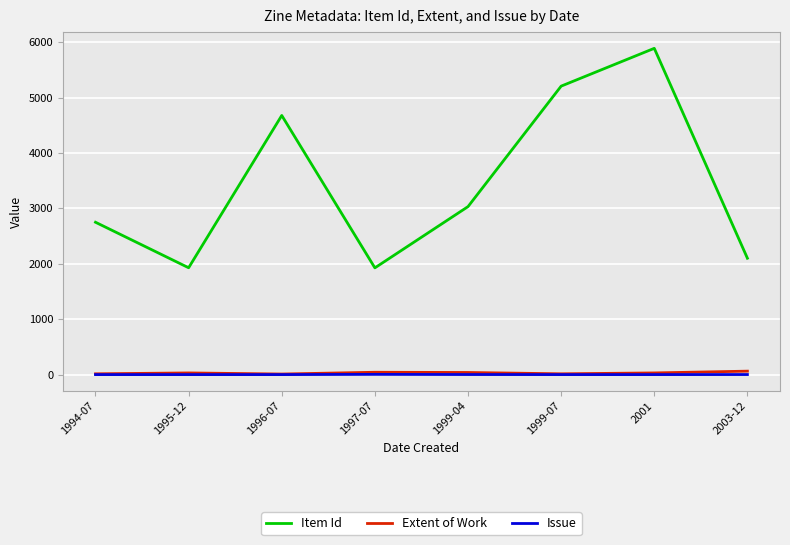

Between 1999-04 and 2001, which series saw the biggest shift?

Item Id